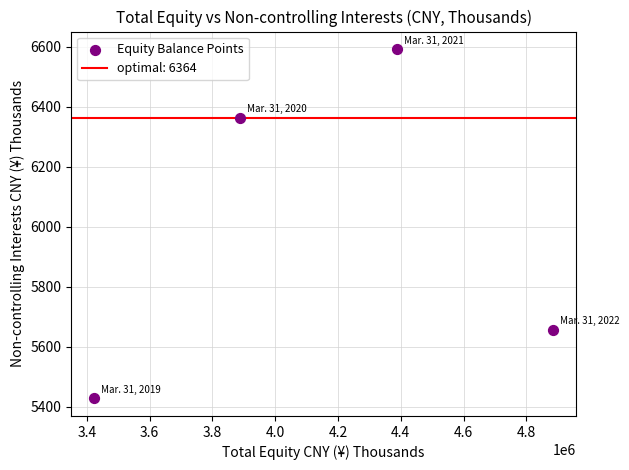

What is the range of Y values (max minus min)?

1166